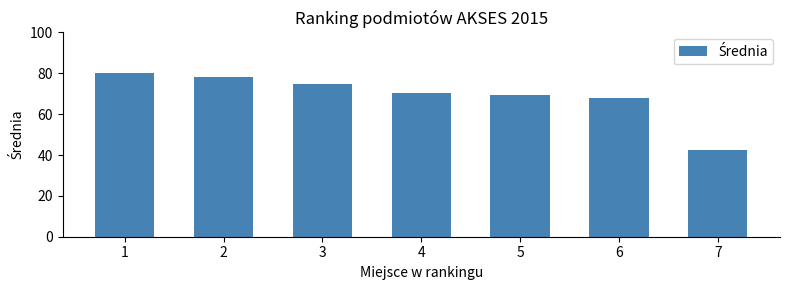

How many distinct data groups are displayed?

1